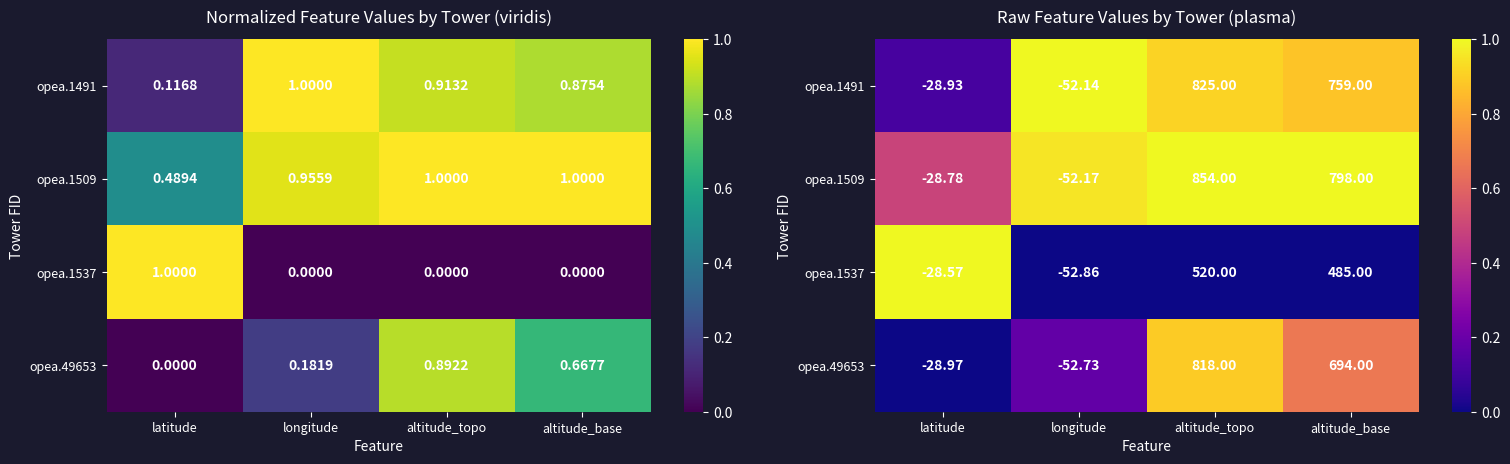

Where is opea.49653 nearest to the value 0?

latitude